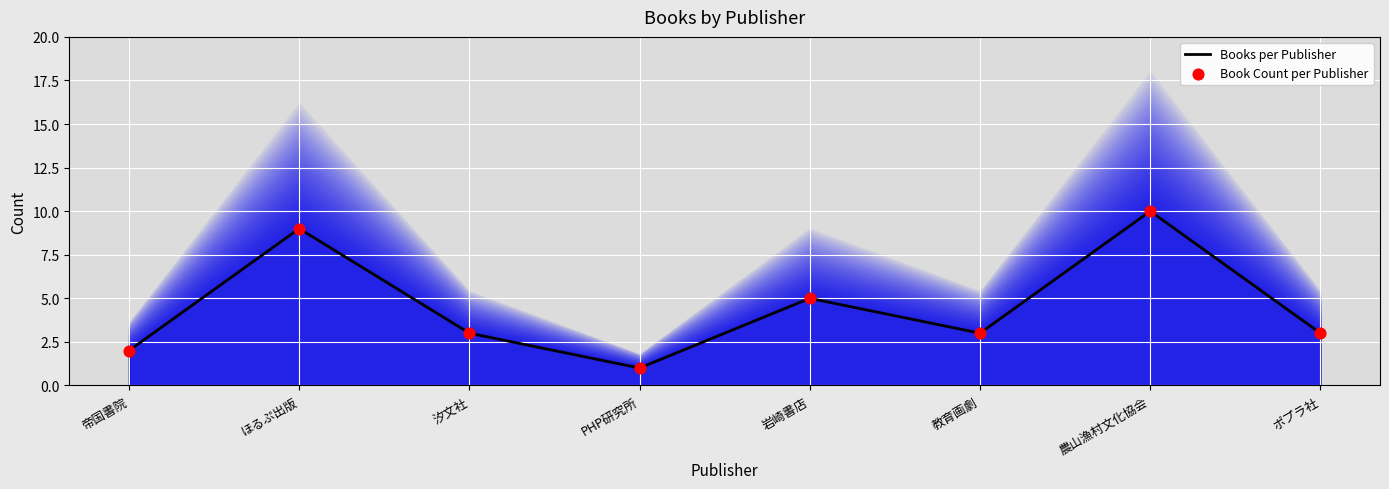

Which series contains the lowest Y value?

Books per Publisher